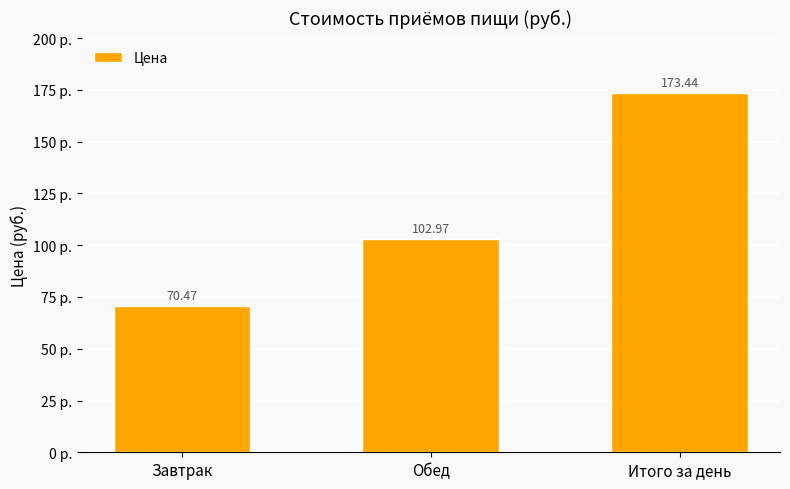

Where is the data nearest to the value 121?

Обед